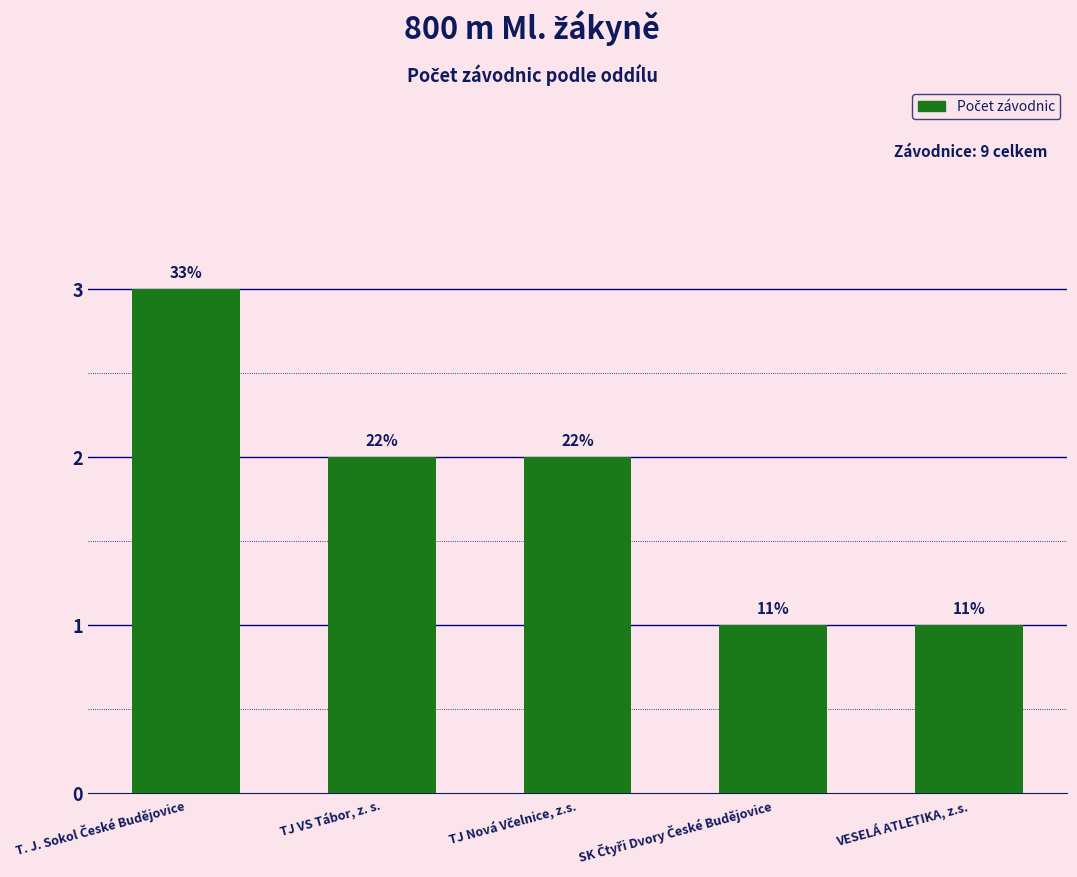

How many bars are there in total?

5